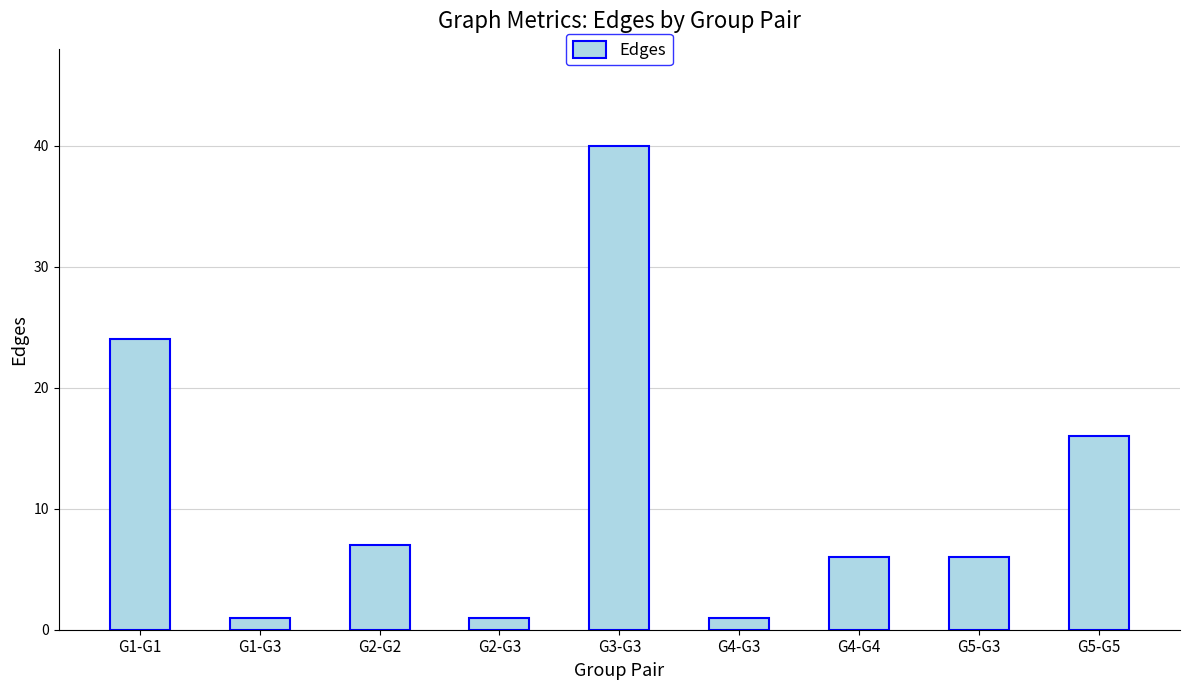

The chart shows a value of 40 at G3-G3. True or false?

True